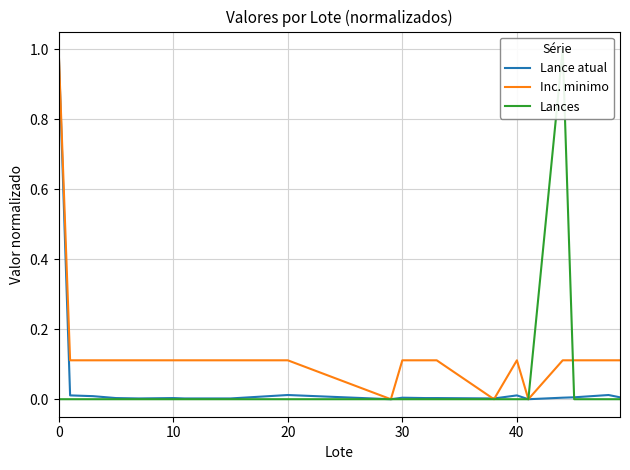

What is the value of the Inc. minimo point at the 15th from the left?

0.1